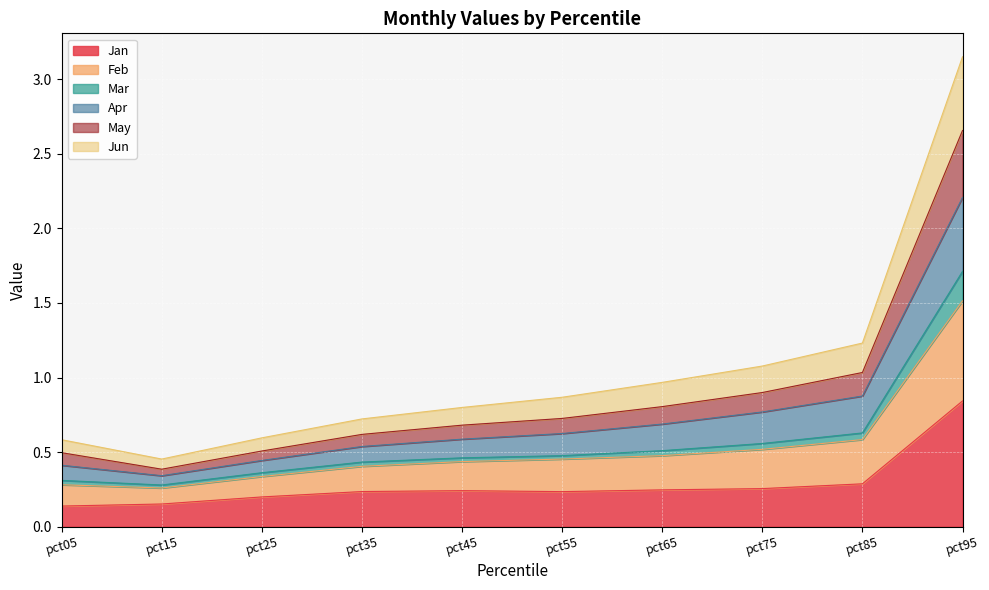

What is the value of the Jan point at the 1st from the left?

0.1